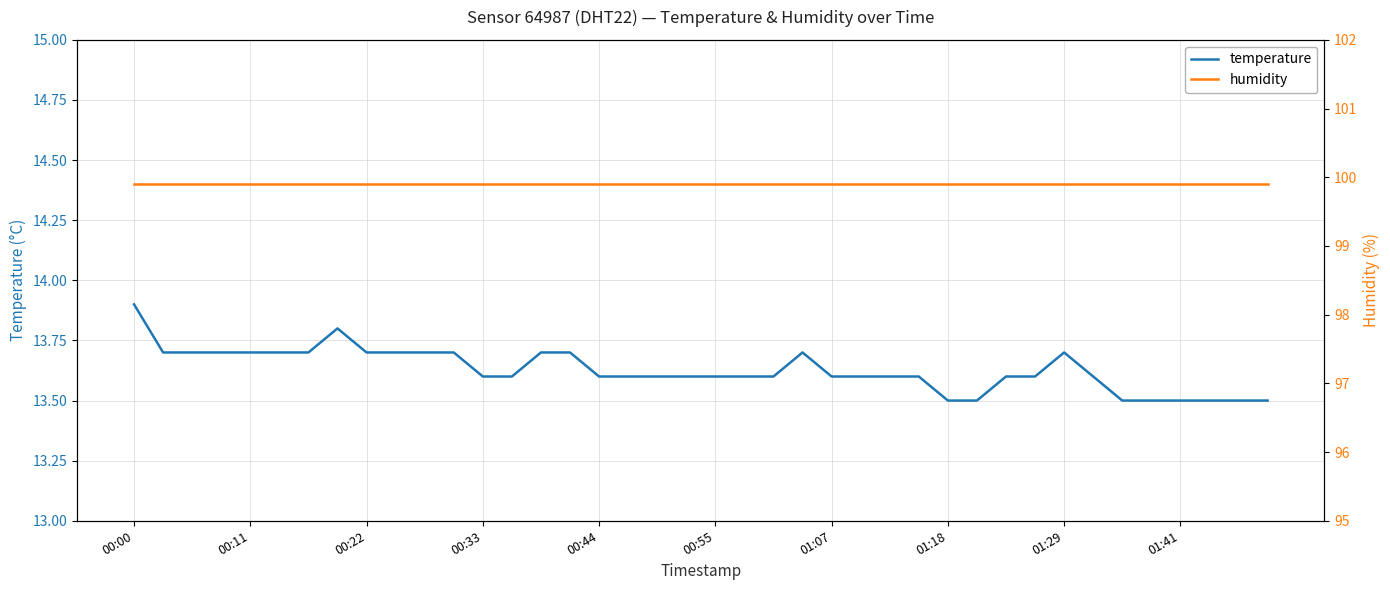

What is the minimum value for temperature?

13.5